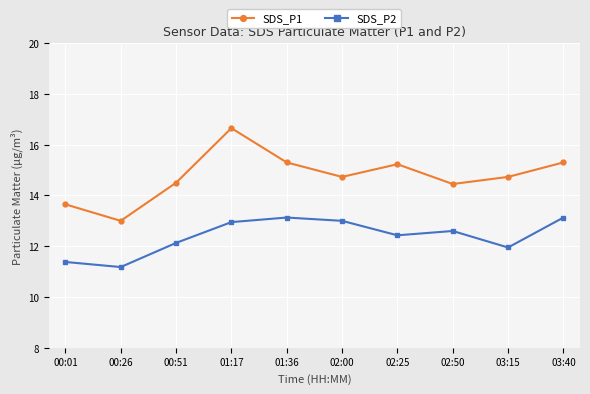

What is the label of the 2nd point from the left?

00:26